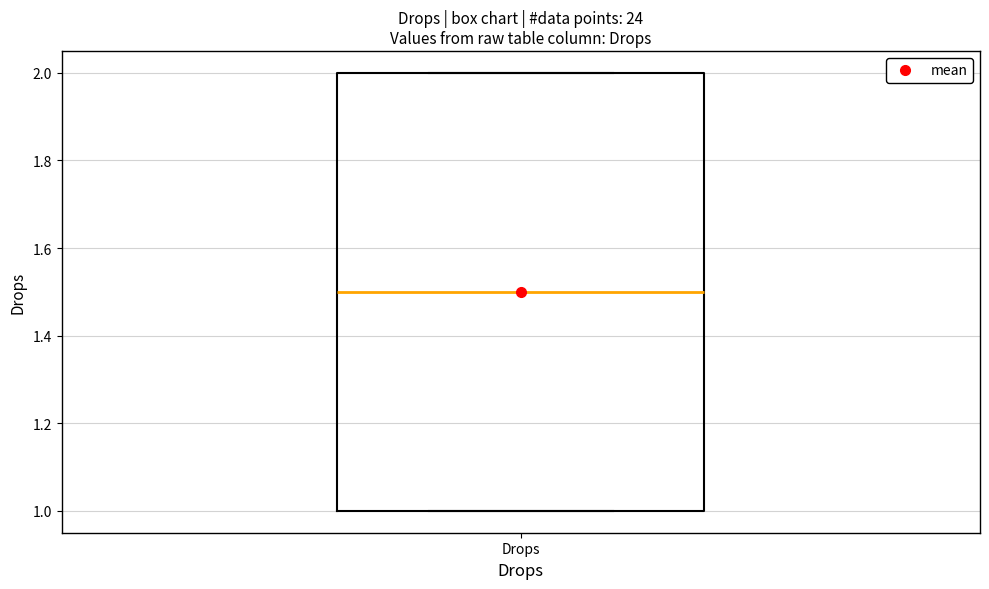

Where is the lower edge of the box for Drops on the y-axis? The values are not printed on the chart, so give them approximately, as read against the axis.

1.0